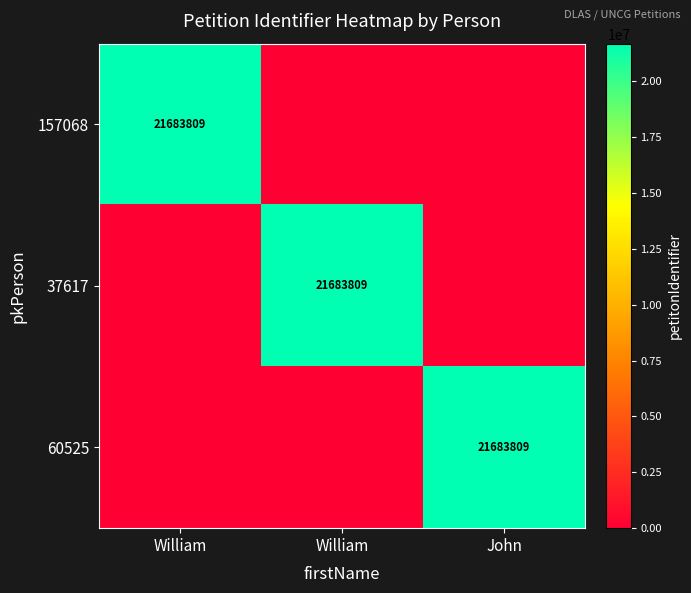

The value of 157068 at William is 8647163. True or false?

False